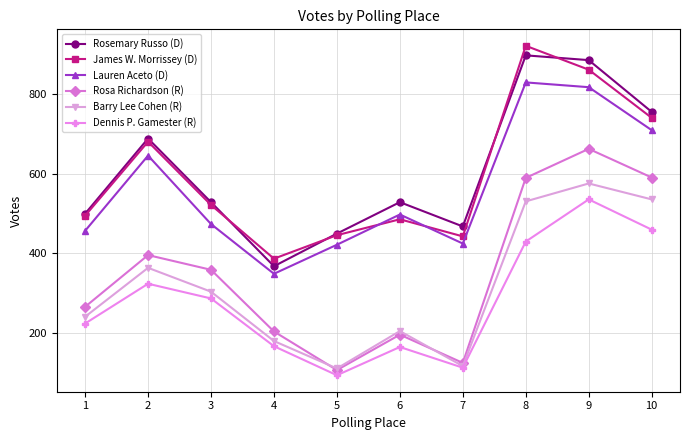

True or false: Rosa Richardson (R) and Dennis P. Gamester (R) cross at least once.

False